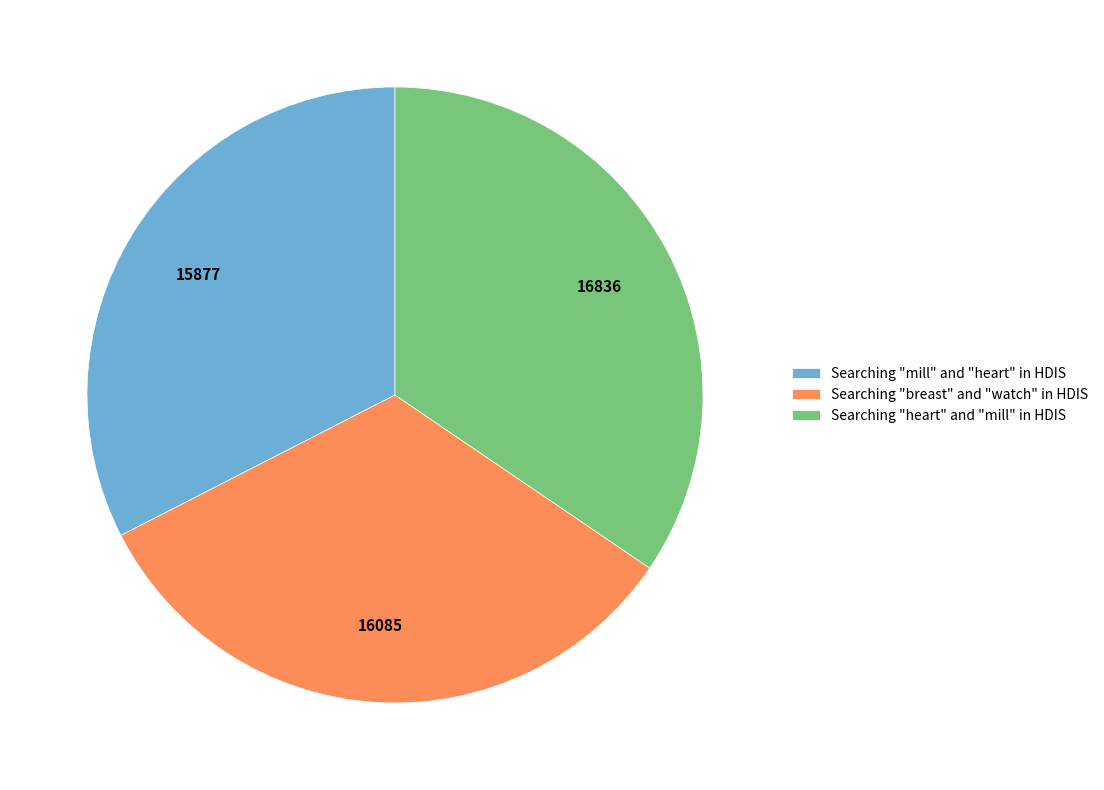

What is the ratio of the value at Searching "breast" and "watch" in HDIS to the value at Searching "mill" and "heart" in HDIS?

1.0